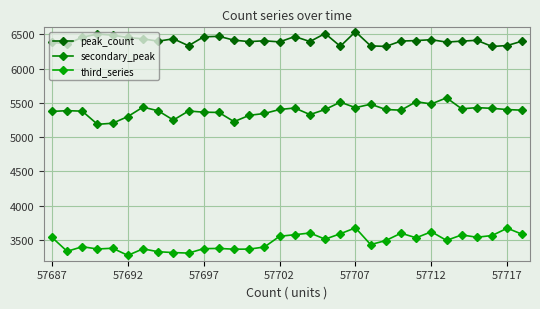

How many categories are shown in the chart?

32